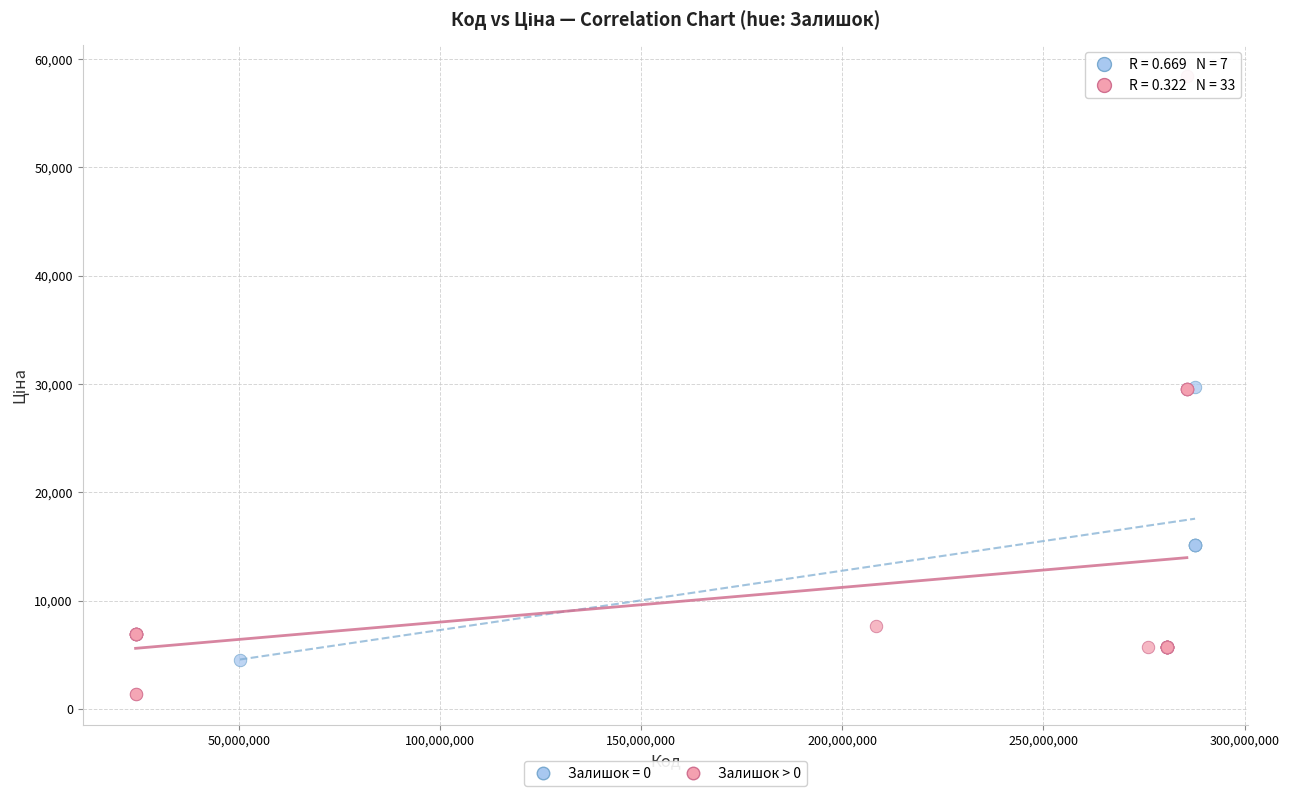

Which series has the widest spread of Y values?

Залишок > 0